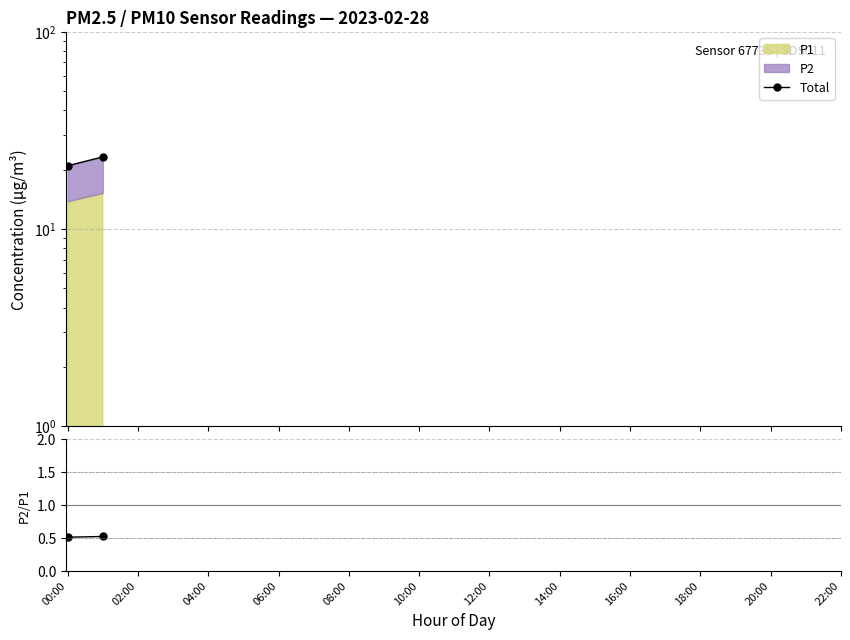

True or false: Total and P2/P1 cross at least once.

False